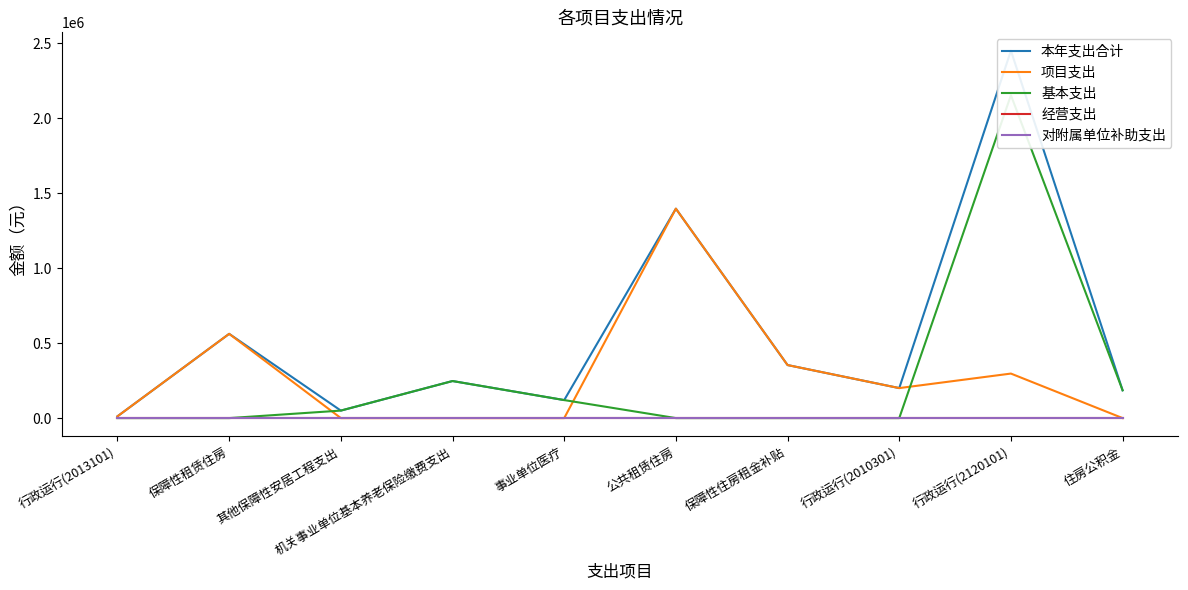

Between 其他保障性安居工程支出 and 住房公积金, which series saw the biggest shift?

本年支出合计